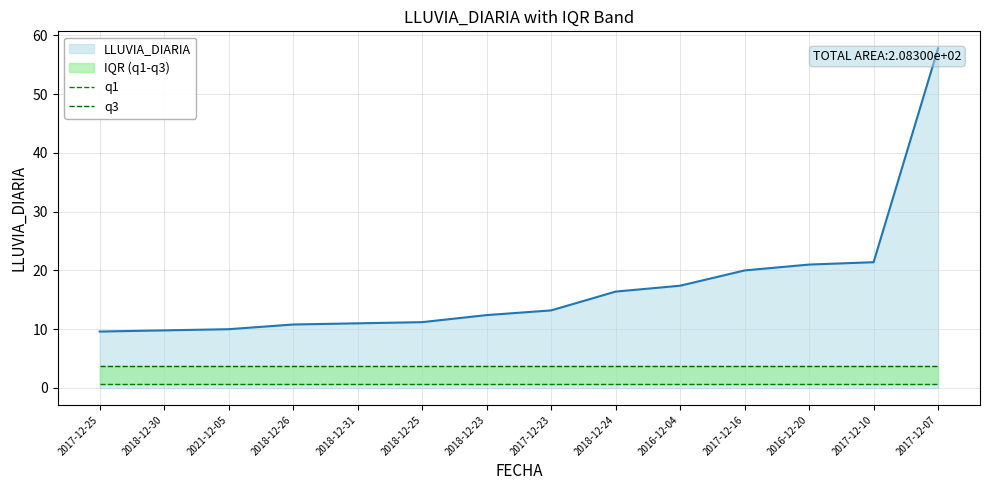

True or false: q3 and q1 cross at least once.

False